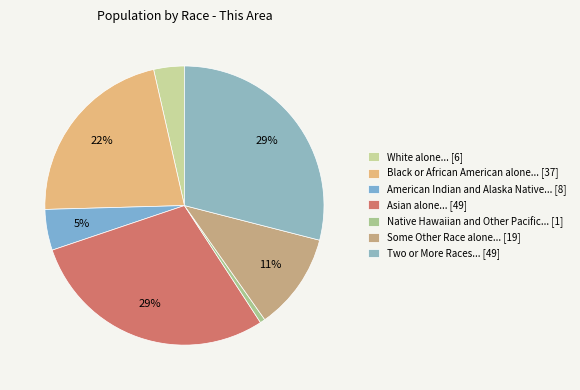

How many segments does this pie chart have?

7